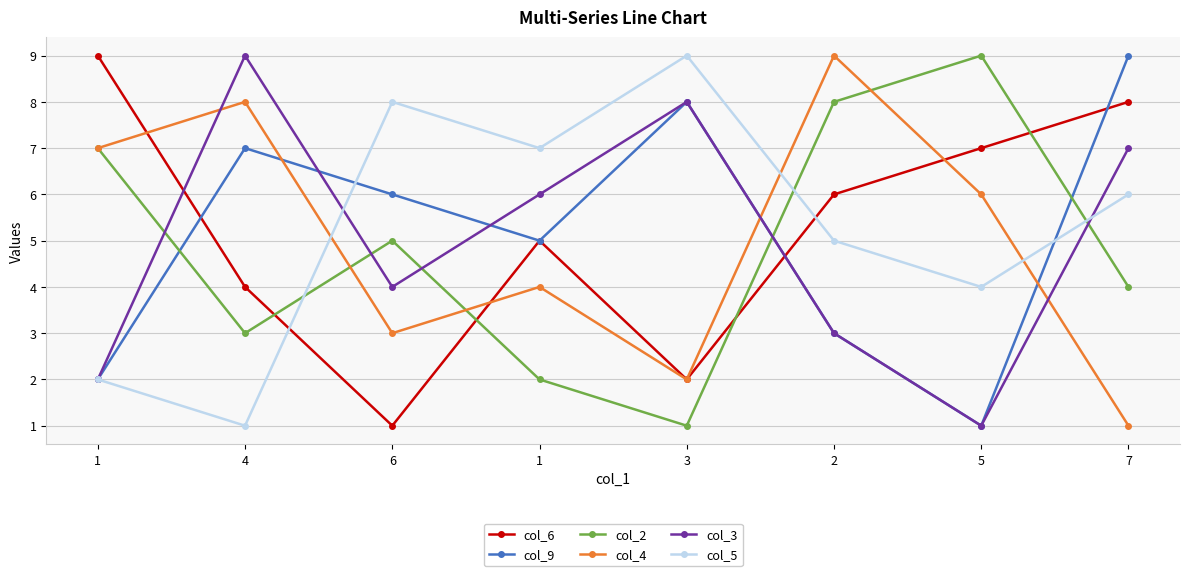

What are all the series names shown in the legend?

col_6, col_9, col_2, col_4, col_3, col_5